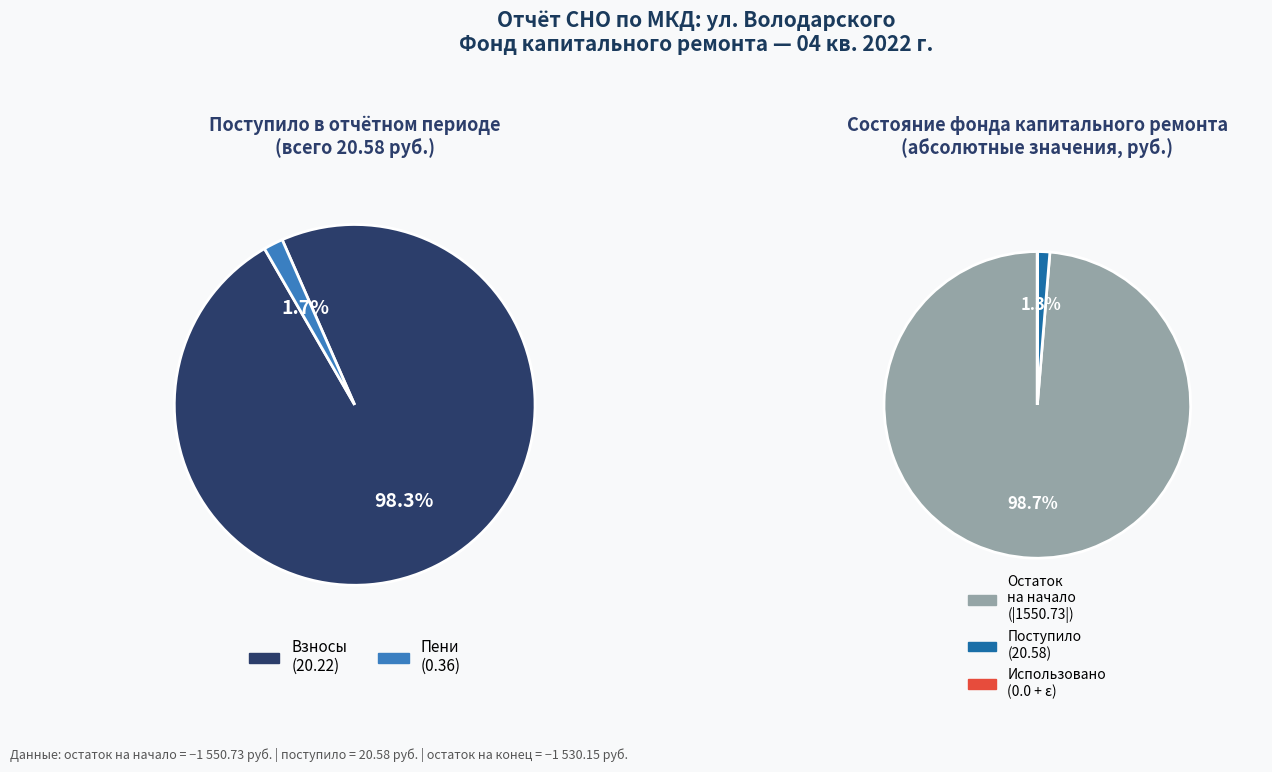

How much of the chart is everything except взносов?

1.7%